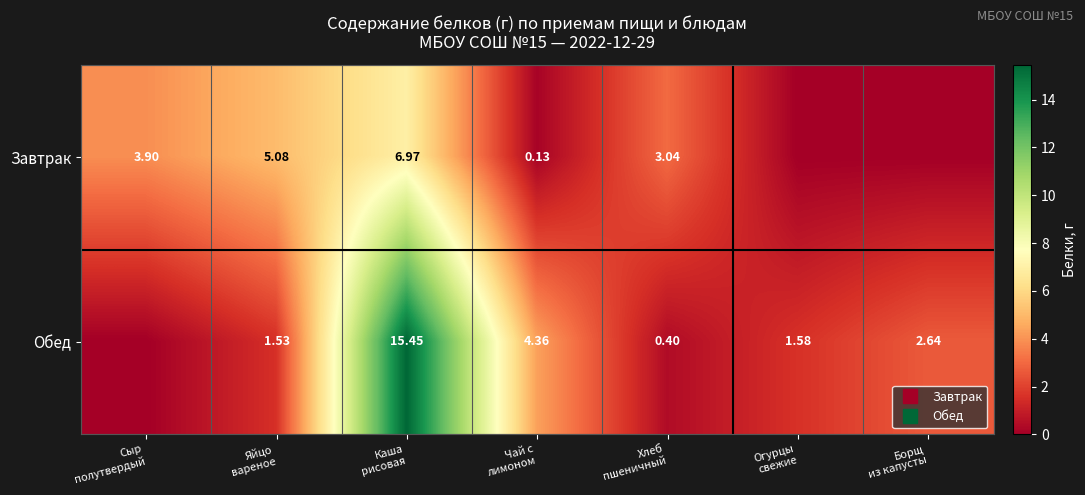

Which category has the highest value in the Завтрак series?

Каша рисовая